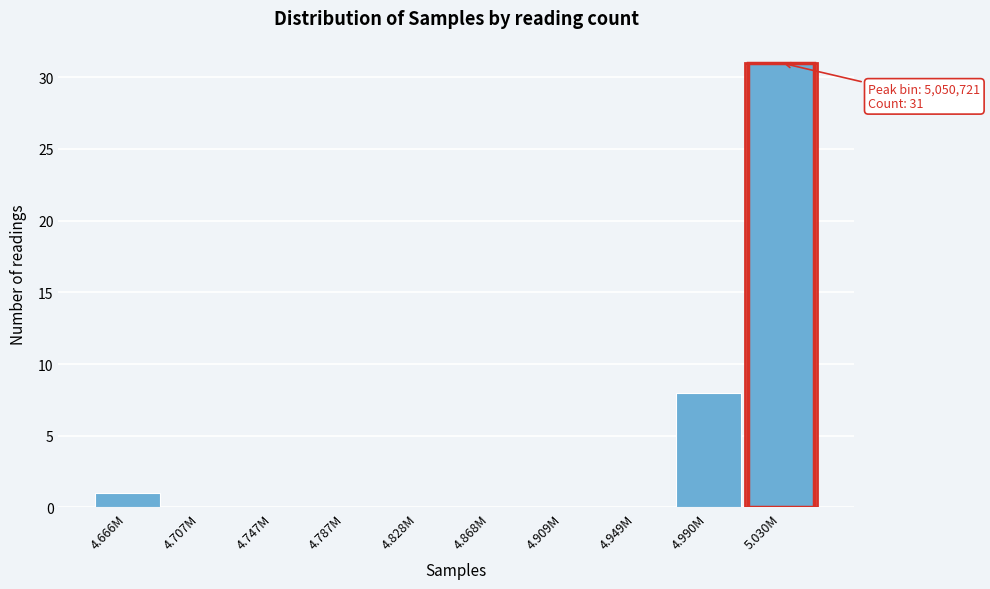

Reading right to left, transcribe all the data shown in this chart.

5.030M=31	4.990M=8	4.949M=0	4.909M=0	4.868M=0	4.828M=0	4.787M=0	4.747M=0	4.707M=0	4.666M=1